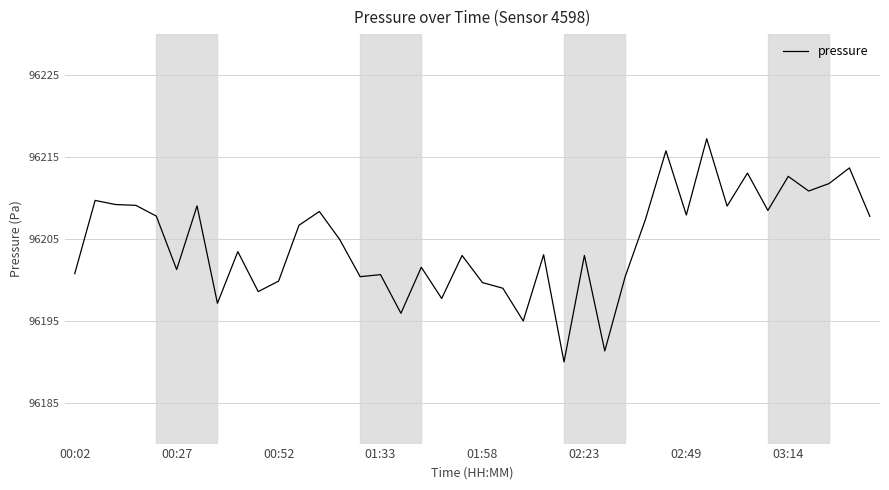

Does the chart display data point markers on the line(s)?

No